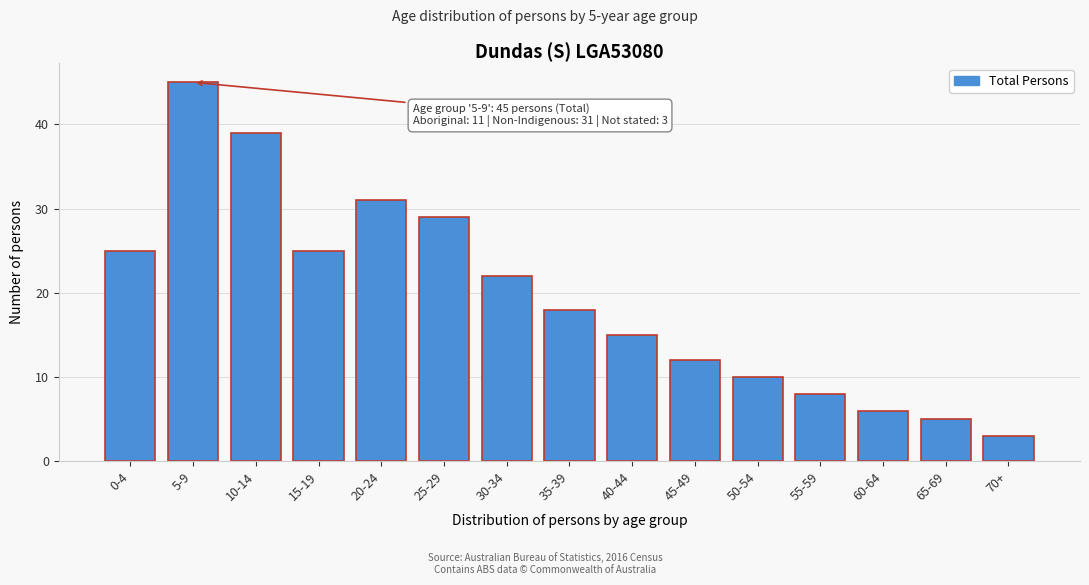

Reading left to right, what are all the values shown in this chart?

0-4=25	5-9=45	10-14=39	15-19=25	20-24=31	25-29=29	30-34=22	35-39=18	40-44=15	45-49=12	50-54=10	55-59=8	60-64=6	65-69=5	70+=3